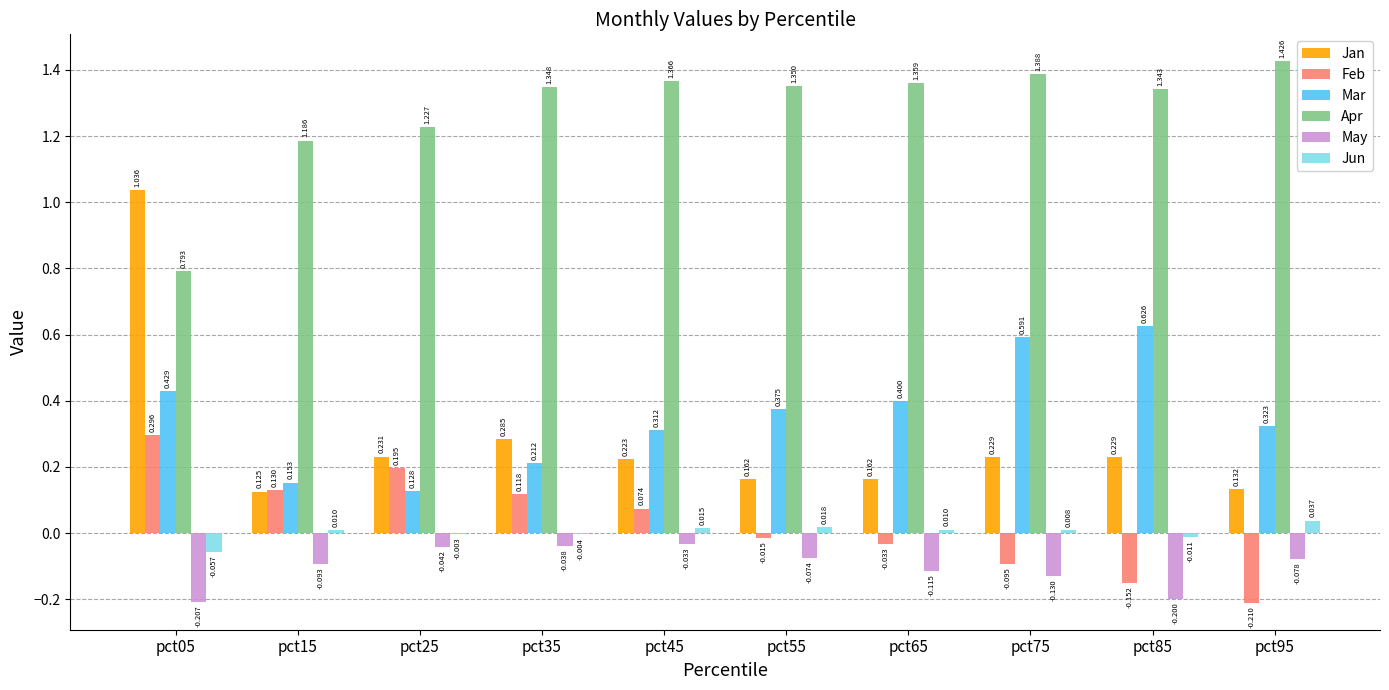

At which category is the sum across all series the highest?

pct05